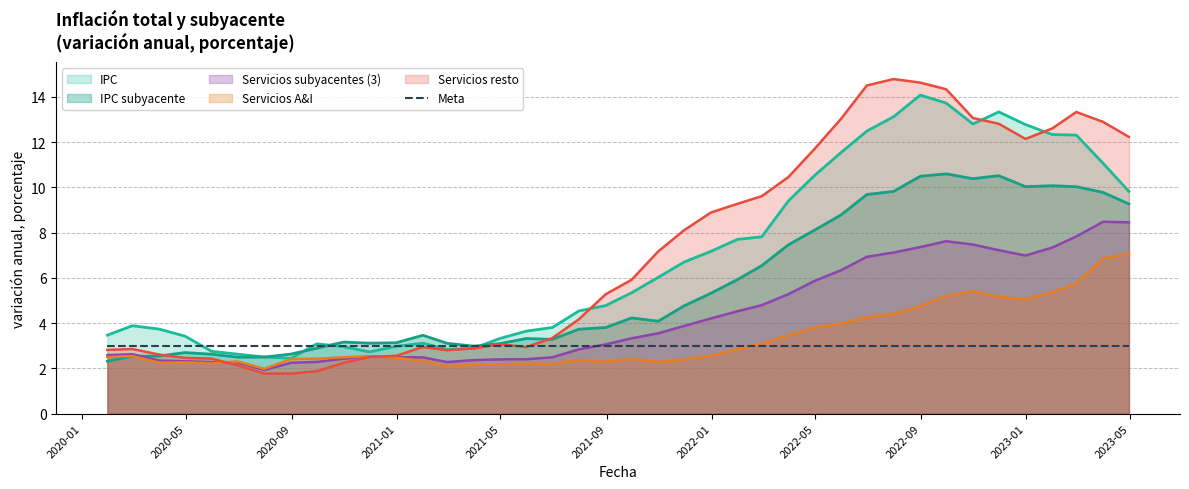

Between 2020-09-30 and 2023-01-31, which is larger?

2023-01-31